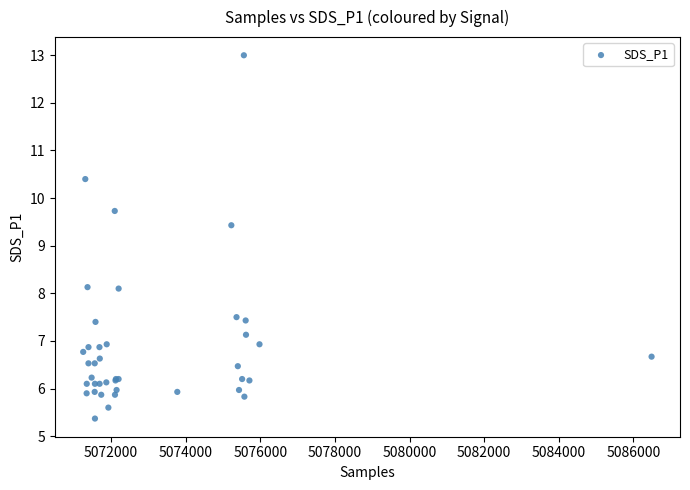

What Y value in the scatter plot is closest to 9?

9.4